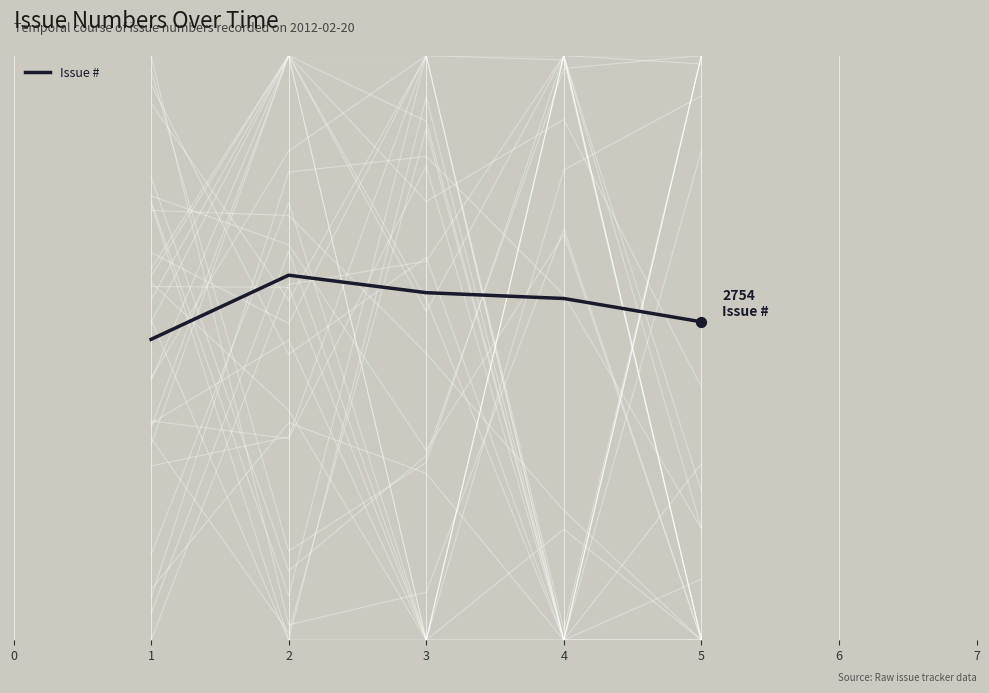

Between 4 and 1, which is larger?

4